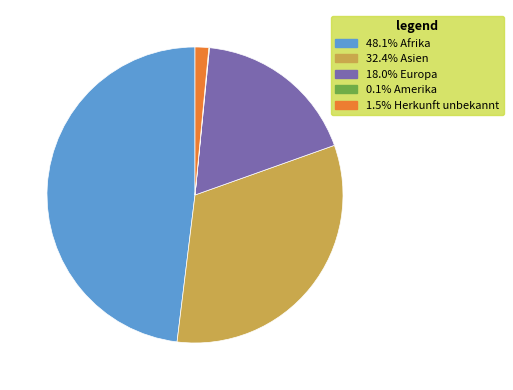

Is there any slice that represents more than half of the pie?

No